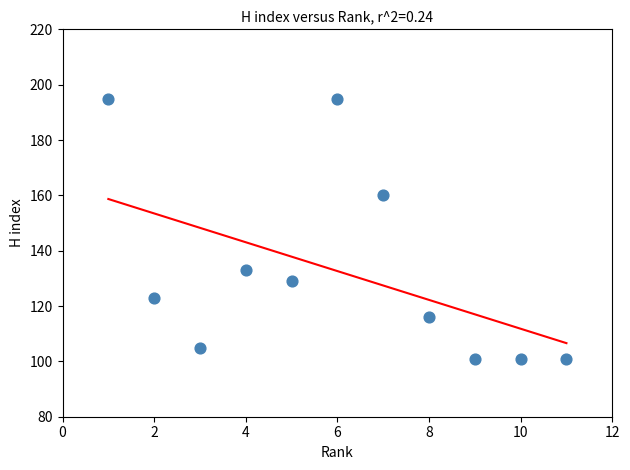

What Y value in the scatter plot is closest to 148?

160